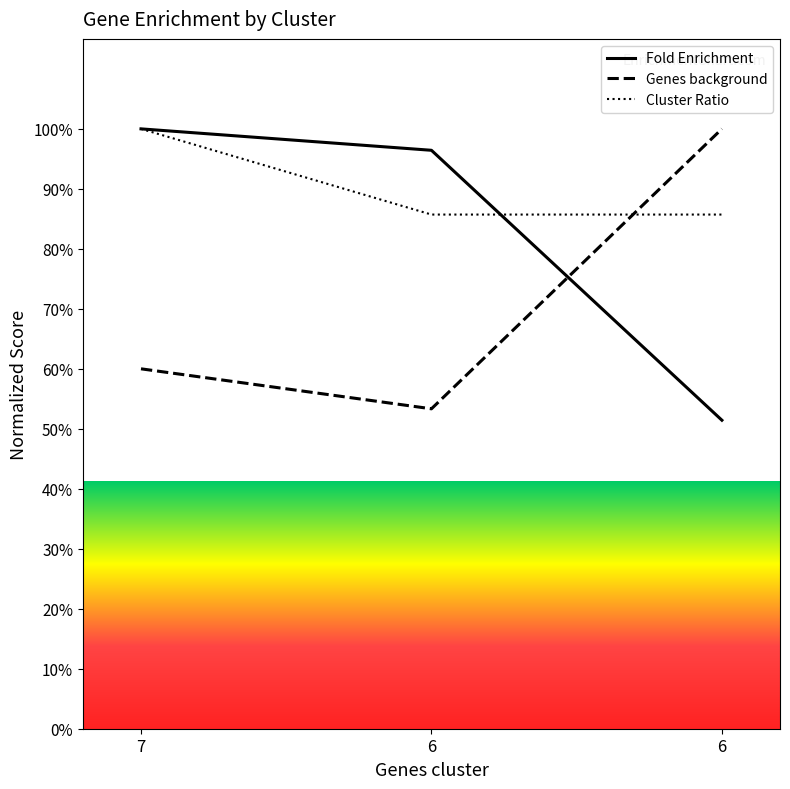

What is the value of the Cluster Ratio point at the 3rd from the left?

85.7